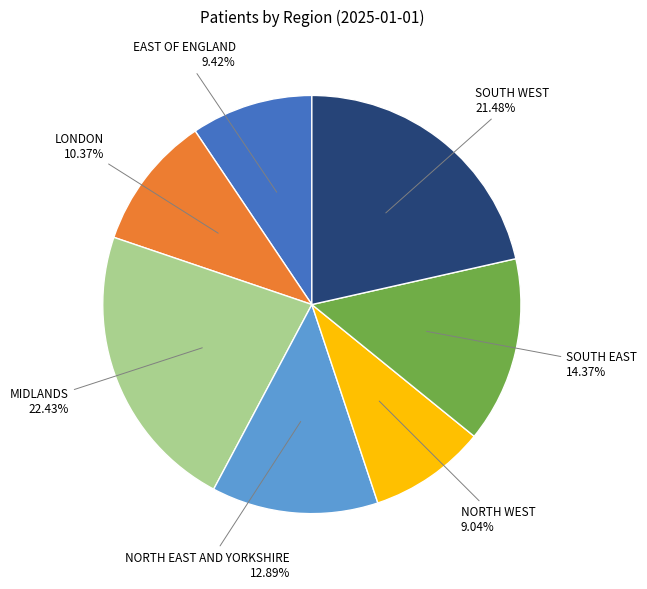

Does any single category account for the majority?

No